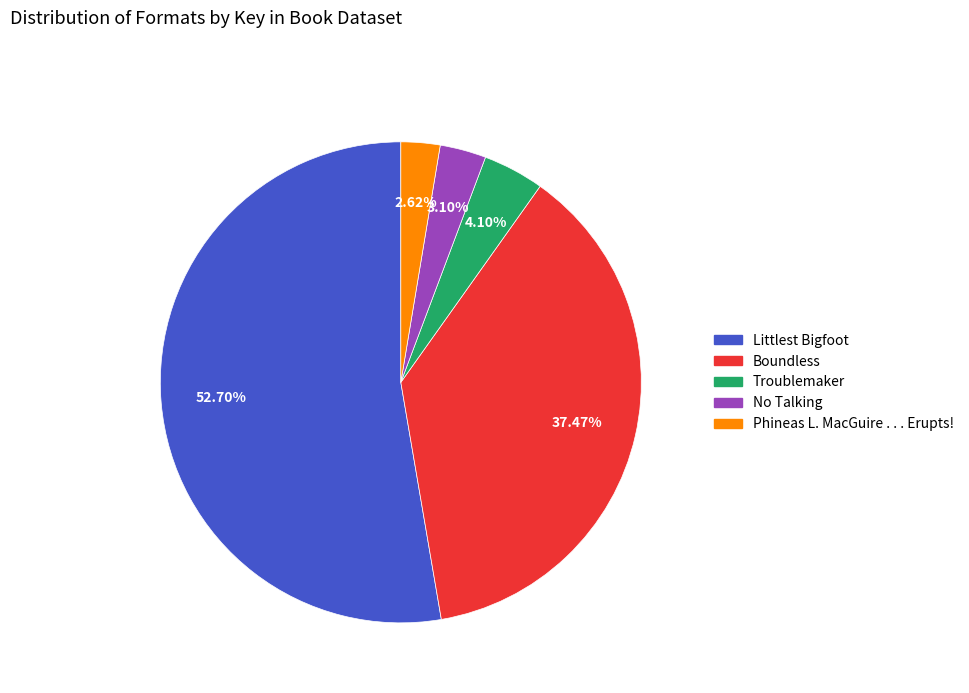

Does No Talking account for over 50% of the chart?

No